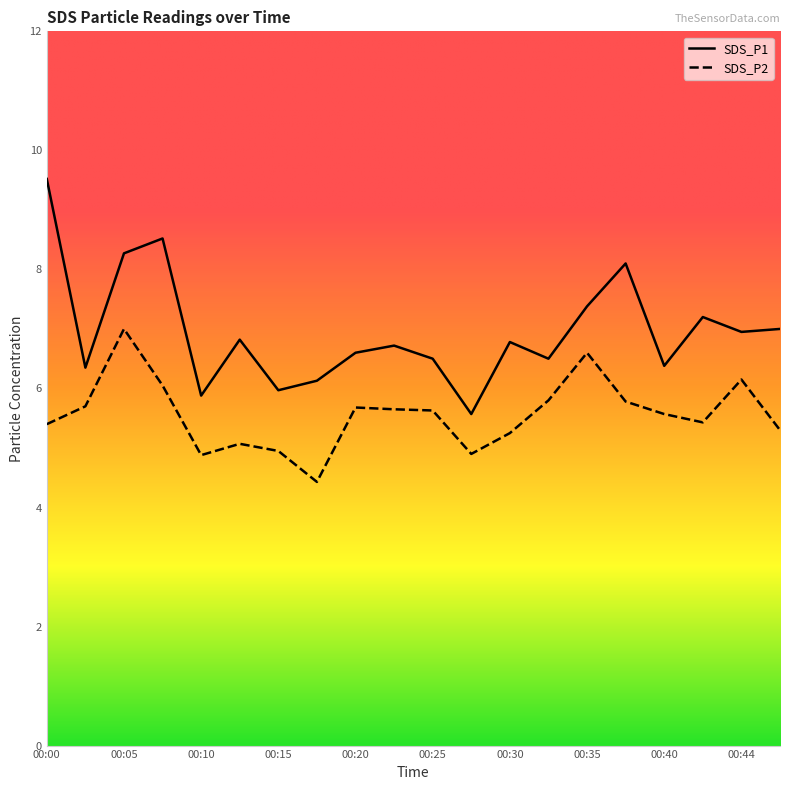

Reading left to right, what are all the values shown in this chart?

SDS_P1: 9.5	6.3	8.3	8.5	5.9	6.8	6.0	6.1	6.6	6.7	6.5	5.6	6.8	6.5	7.4	8.1	6.4	7.2	7.0	7.0
SDS_P2: 5.4	5.7	7.0	6.0	4.9	5.1	5.0	4.4	5.7	5.7	5.6	4.9	5.2	5.8	6.6	5.8	5.6	5.4	6.2	5.3